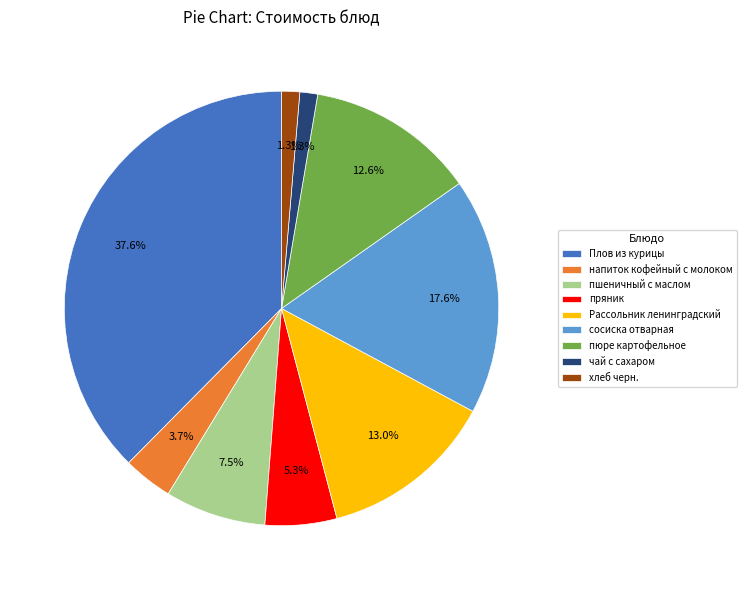

To the nearest percent, what percentage of the pie is чай с сахаром?

1%